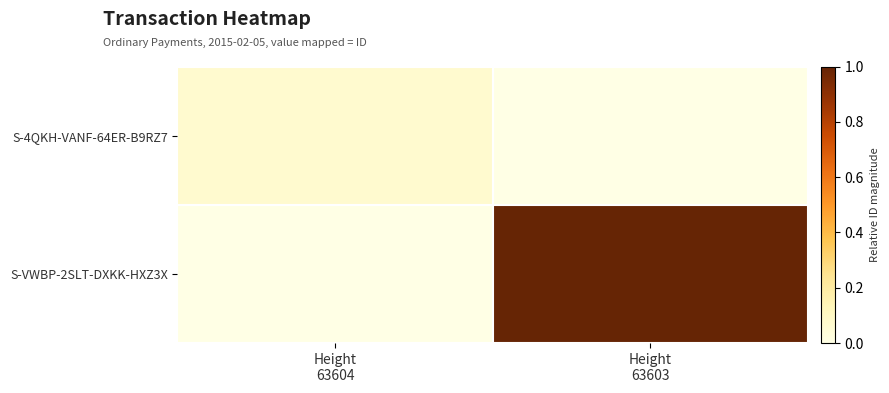

Which series has the largest total across all categories?

S-VWBP-2SLT-DXKK-HXZ3X